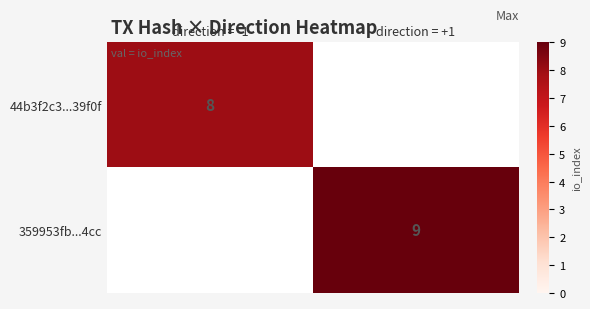

The value of 359953fb...4cc at direction = +1 is 16. True or false?

False